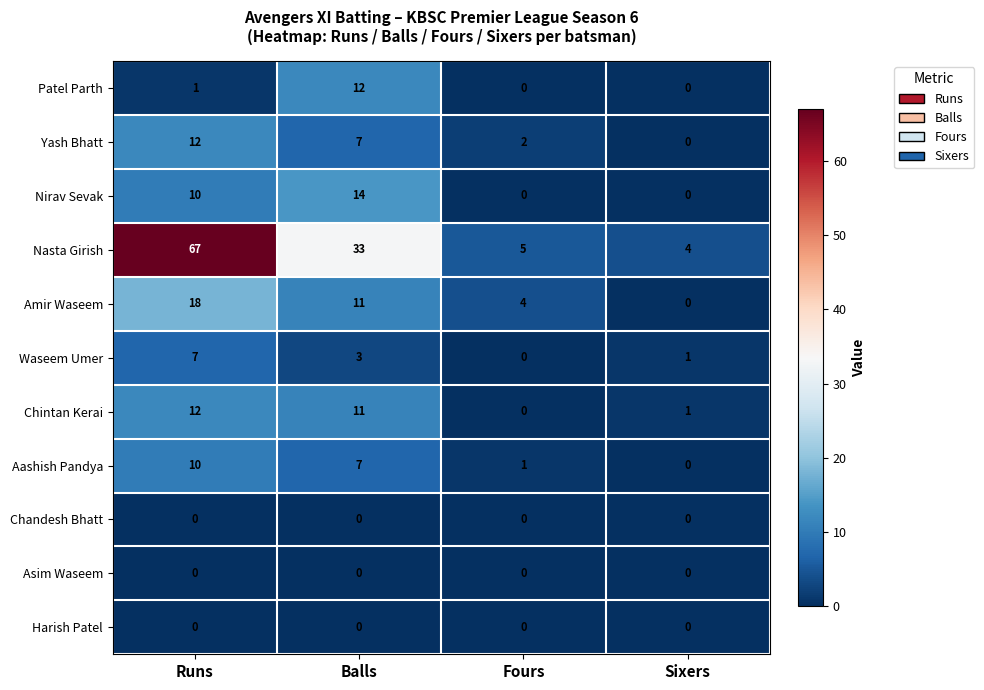

Is the value of Waseem Umer at Runs greater than the value of Patel Parth at Balls?

No